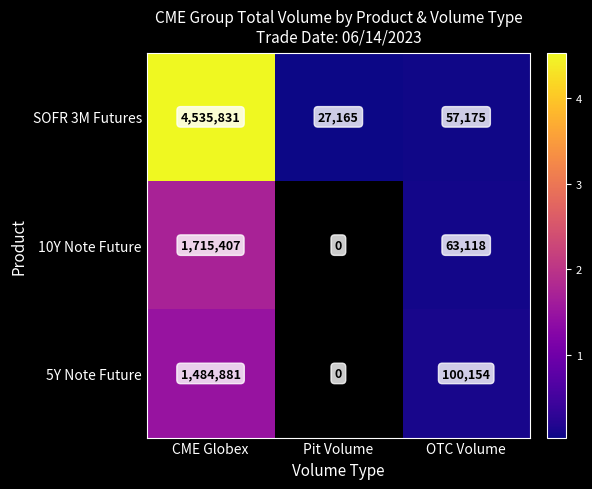

At which label does SOFR 3M Futures first exceed 57175?

CME Globex